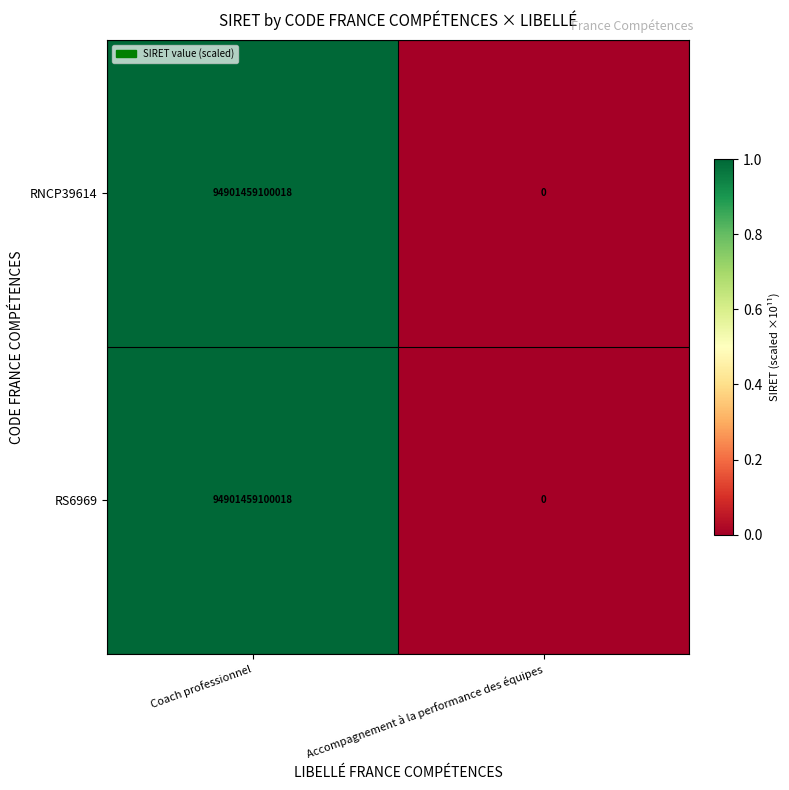

At which category does the chart reach its minimum across all series?

Accompagnement à la performance des équipes